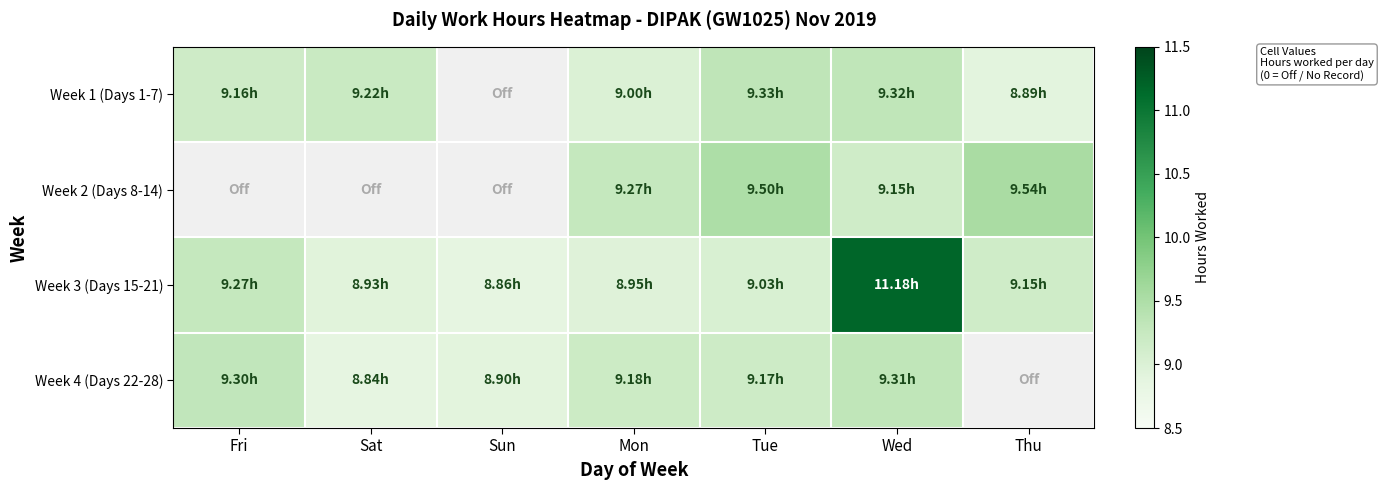

Which has a higher value, Tue or Fri?

Tue